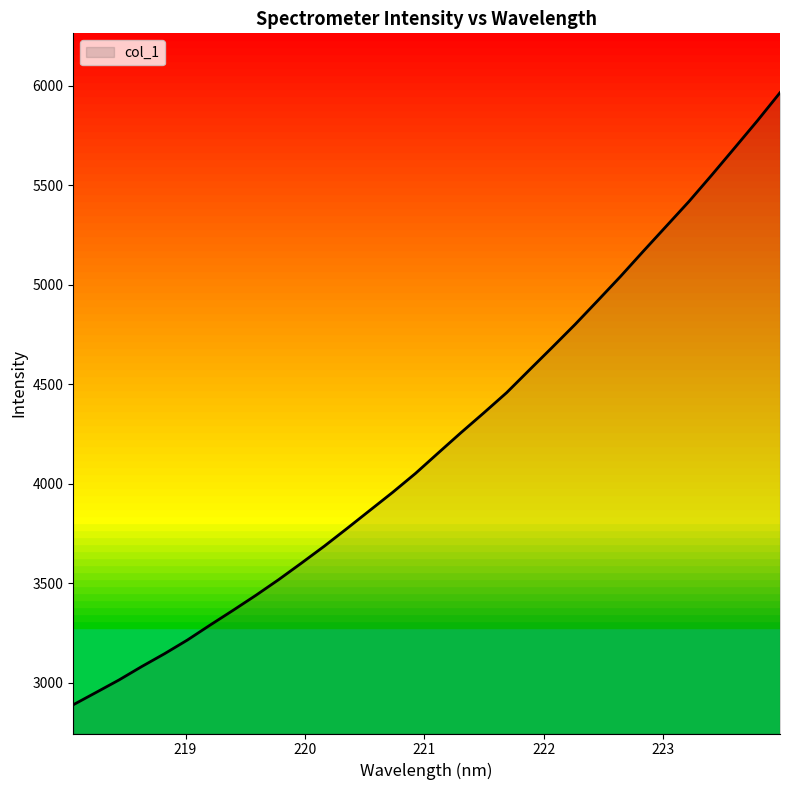

What is the greatest value displayed?

5964.6